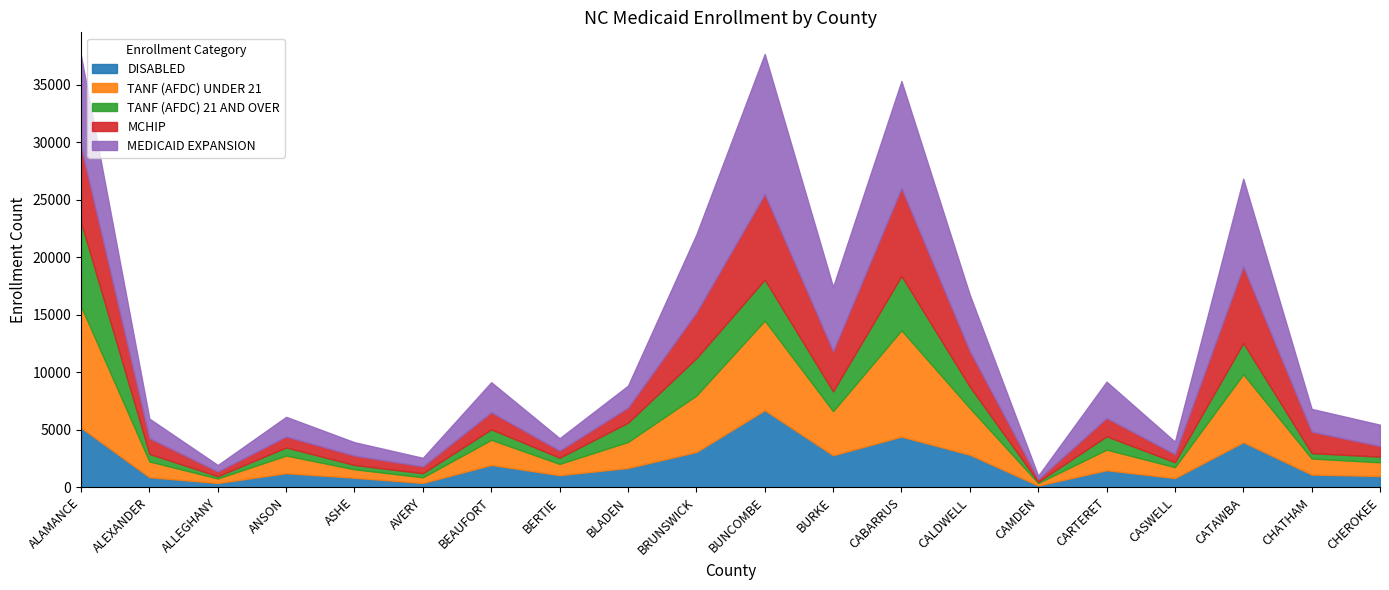

Between CARTERET and CASWELL, which is larger?

CARTERET